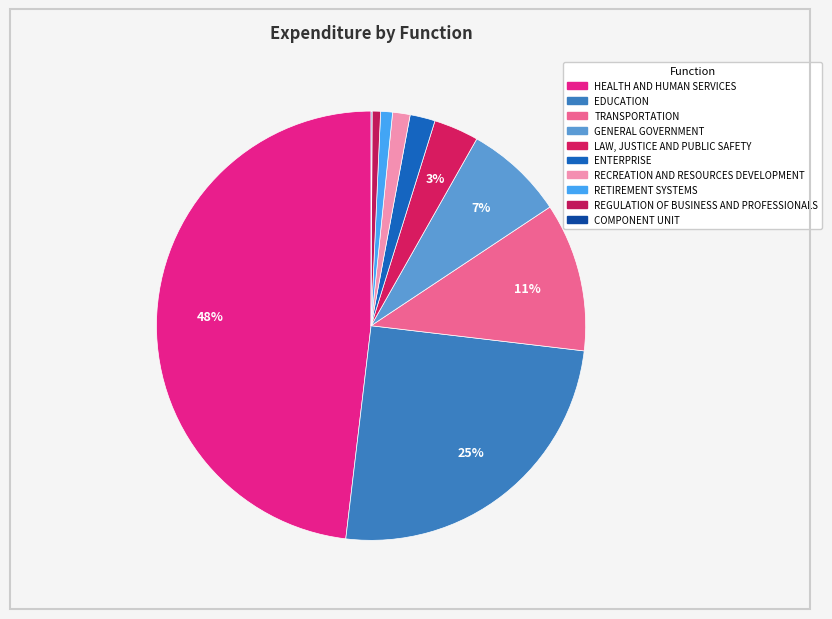

The GENERAL GOVERNMENT slice represents 1% of the pie. True or false?

False